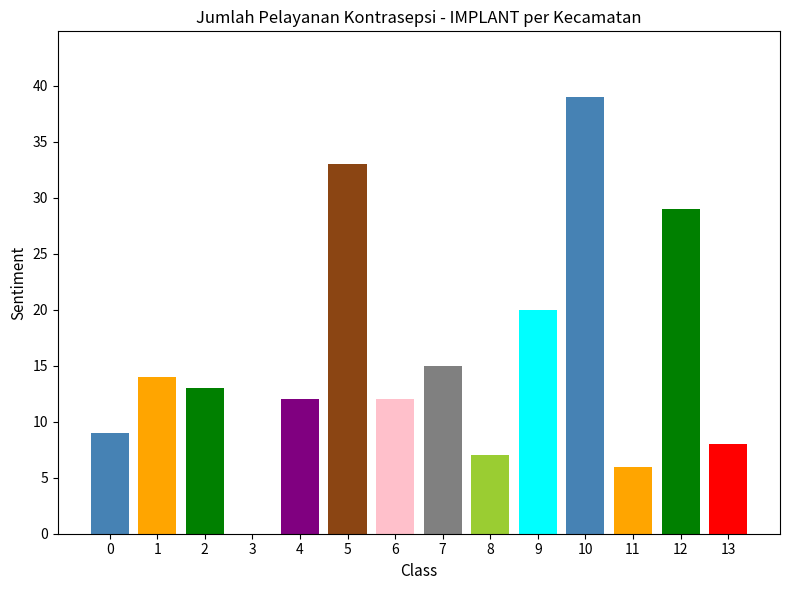

The value at Sayung is 14. True or false?

False